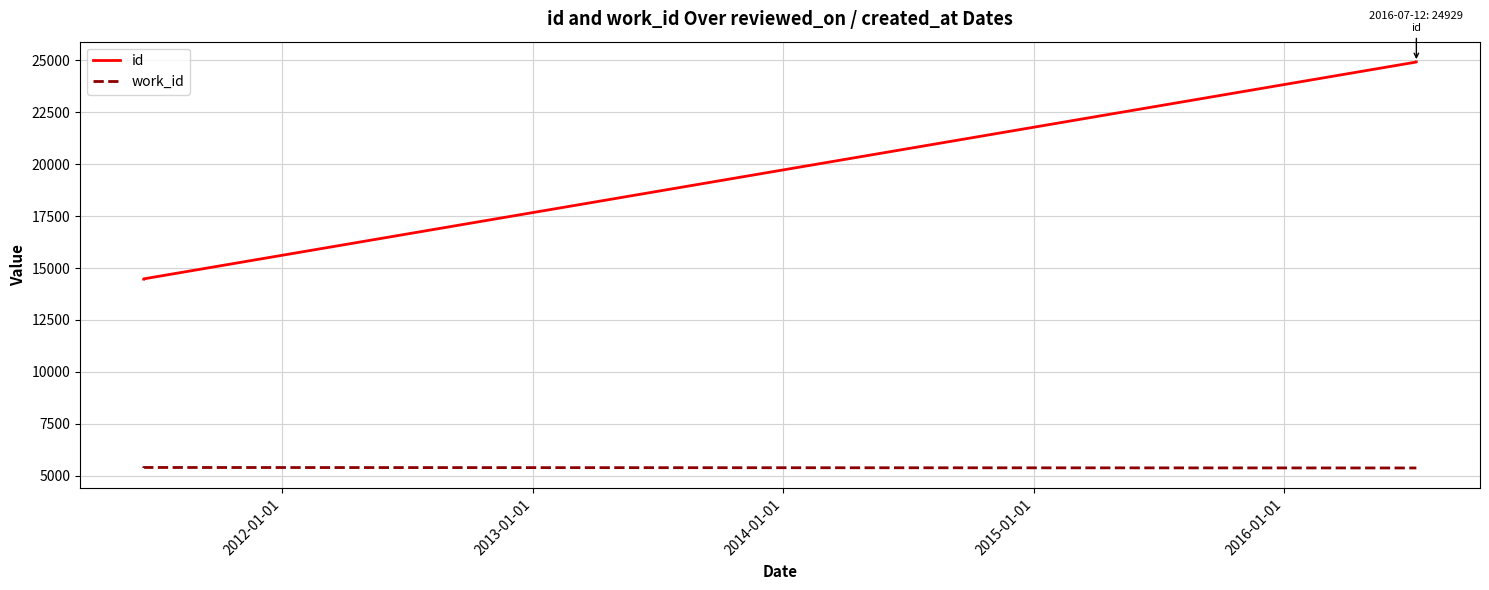

True or false: id and work_id cross at least once.

False